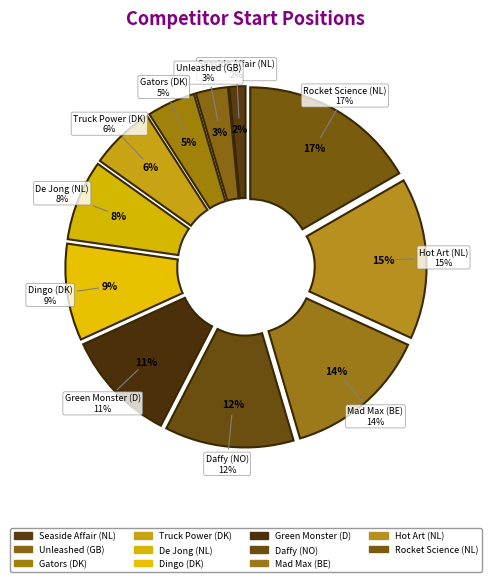

How many slices are in this pie chart?

11